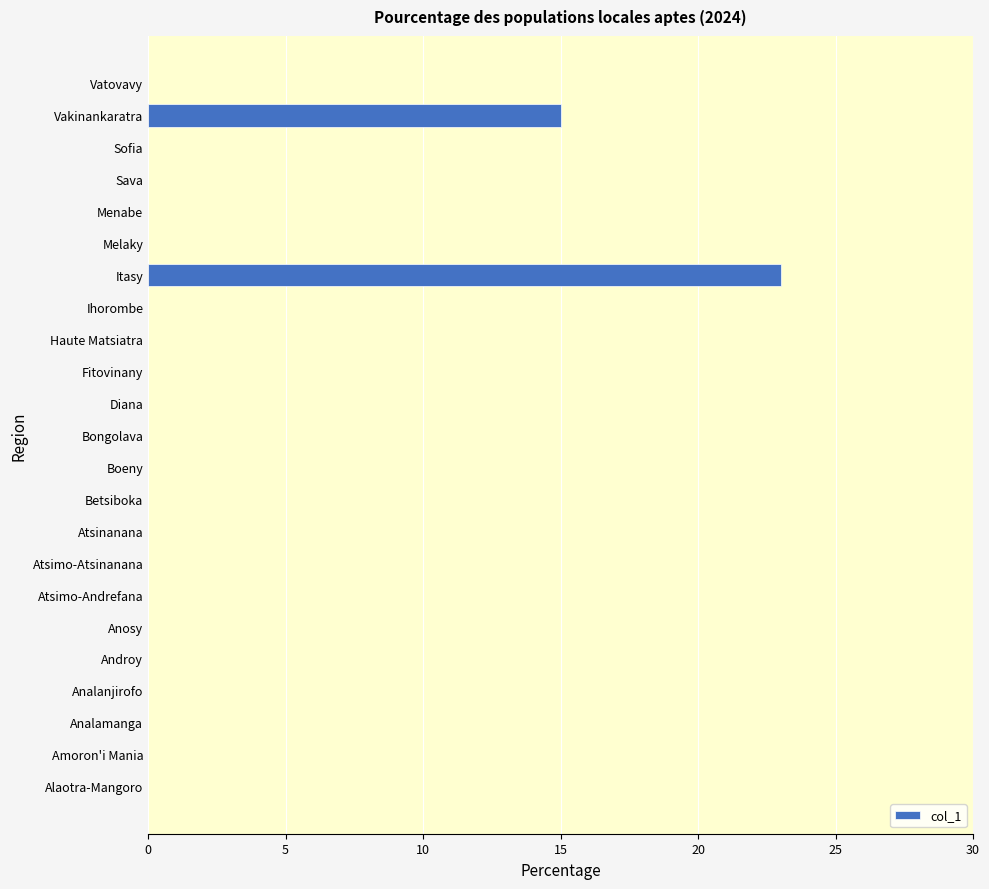

What is the sum of all values?

38